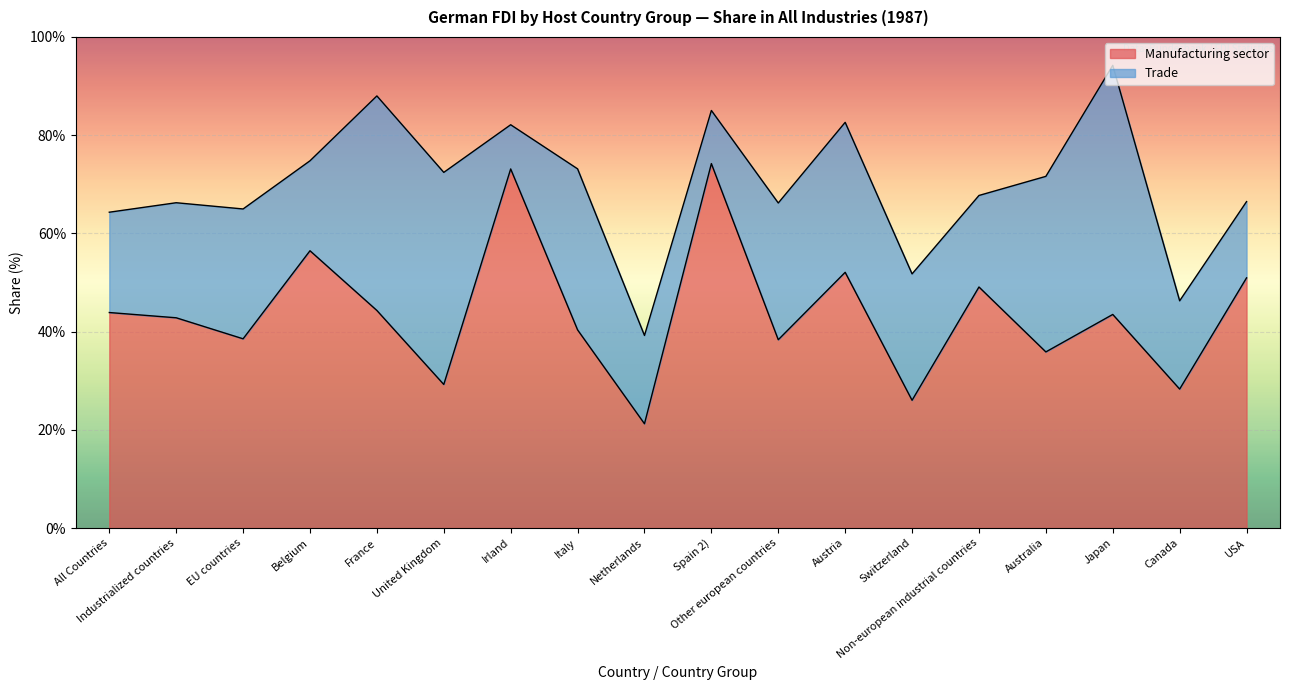

Does the chart display data point markers on the line(s)?

No